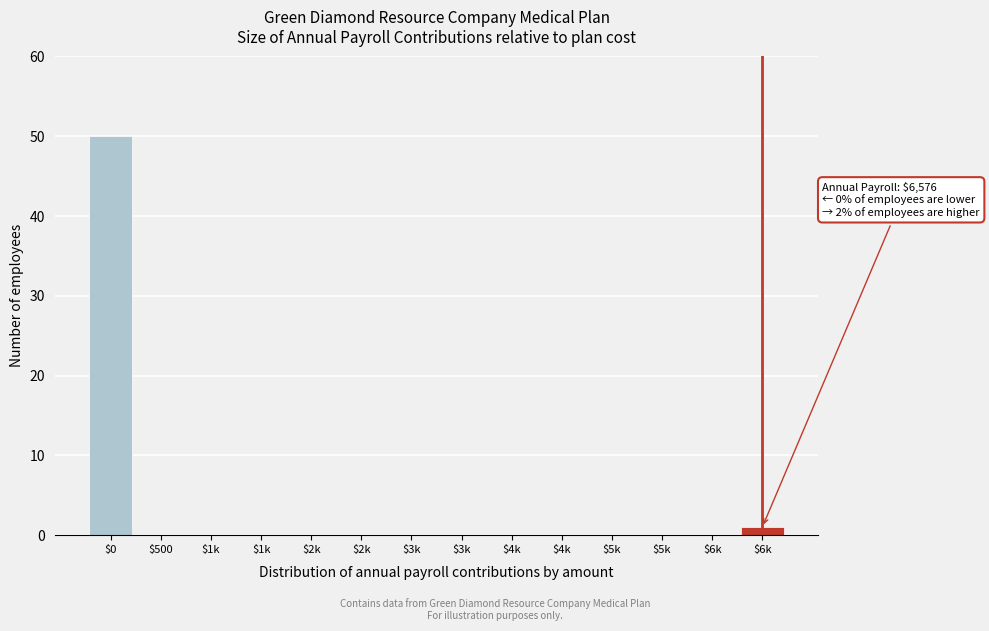

How many distinct data groups are displayed?

1